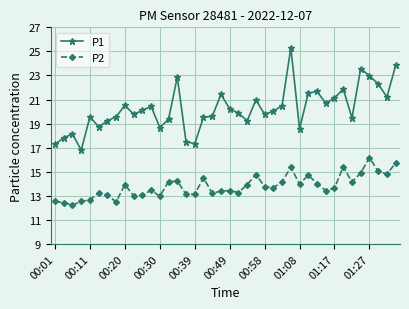

True or false: P2 and P1 intersect in this chart.

False